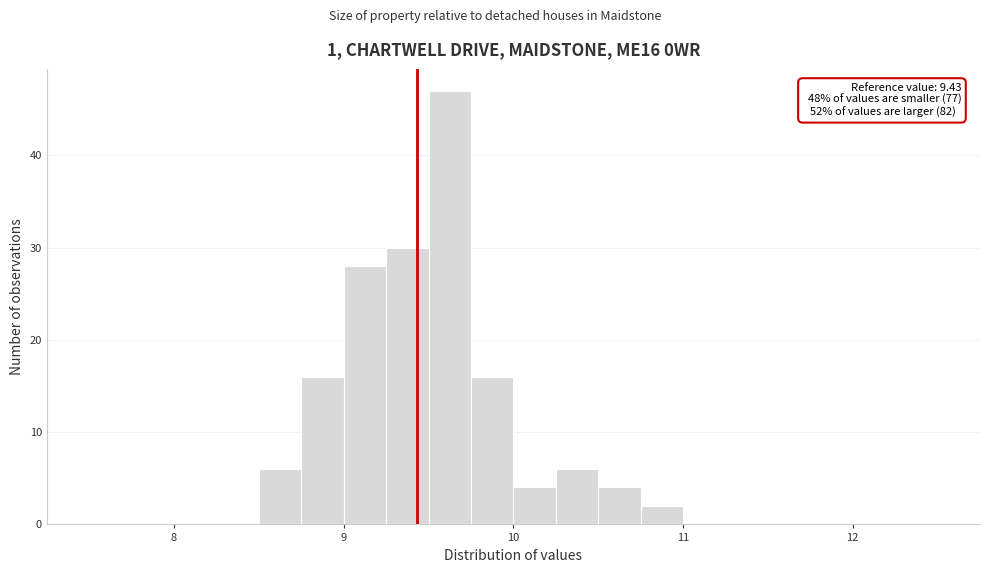

Around what value on the x-axis is the tallest bar? Give the approximate position of its centre, as read against the axis.

9.6